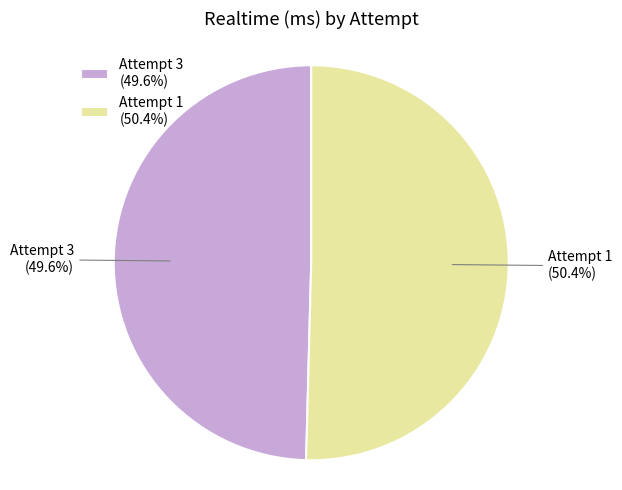

Which slice is the largest?

Attempt 1